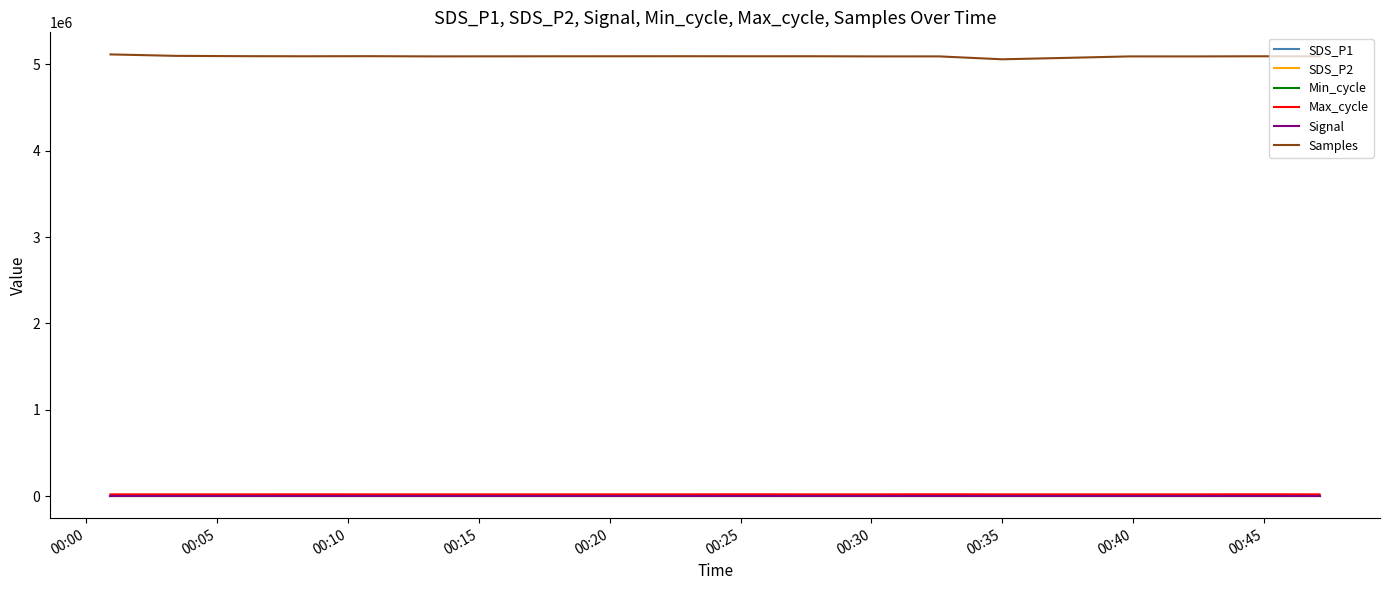

Which series has the largest total across all categories?

Samples